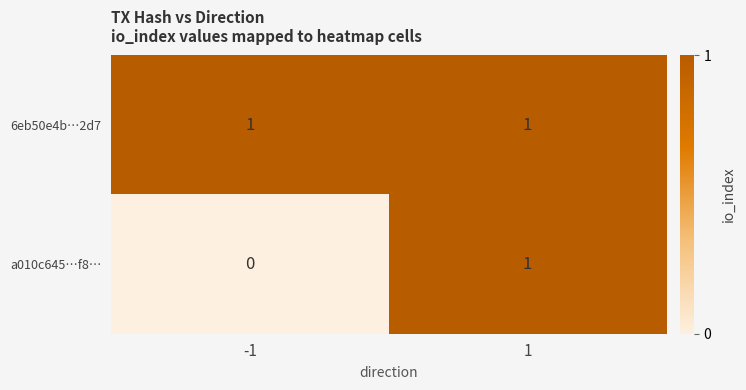

What is the difference between the highest and lowest values at -1?

1